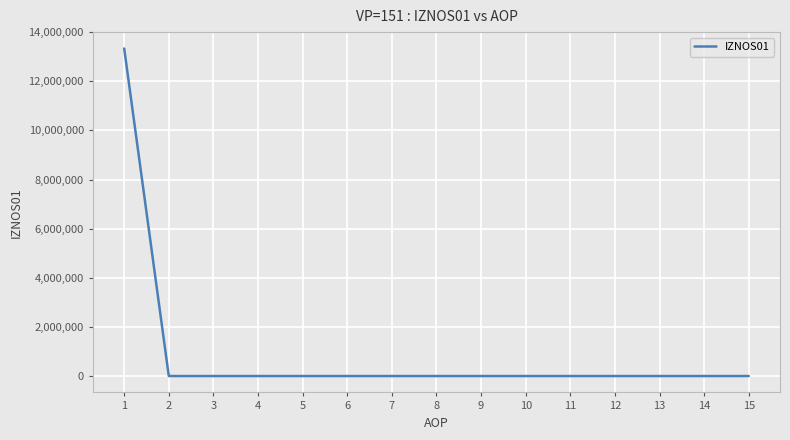

What is the change in value from 1 to 3?

-13334659